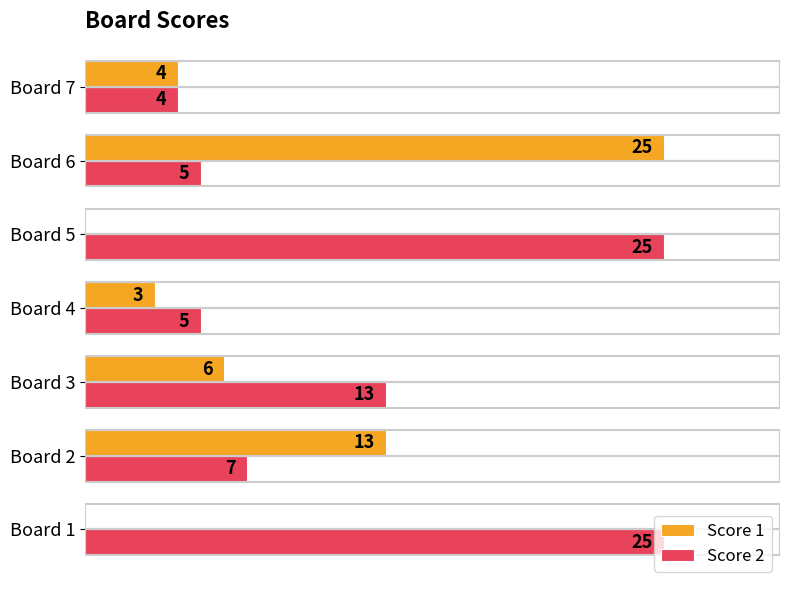

Between Board 2 and Board 3, which series saw the biggest shift?

Score 1